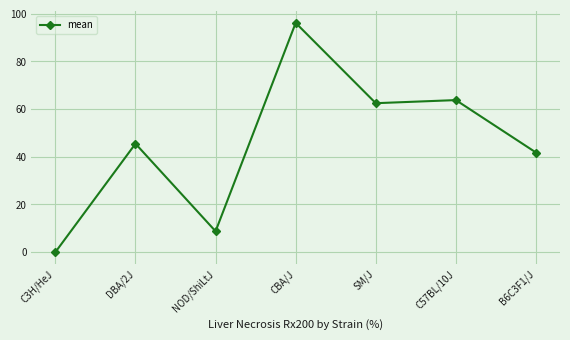

The chart shows a value of 62.5 at SM/J. True or false?

True